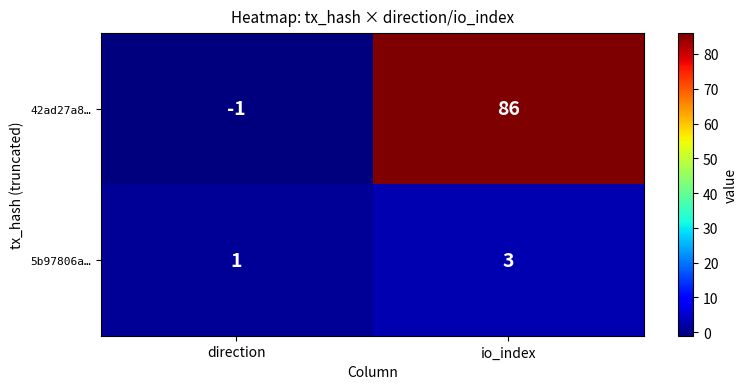

At io_index, list the series in order from largest to smallest.

42ad27a8…, 5b97806a…